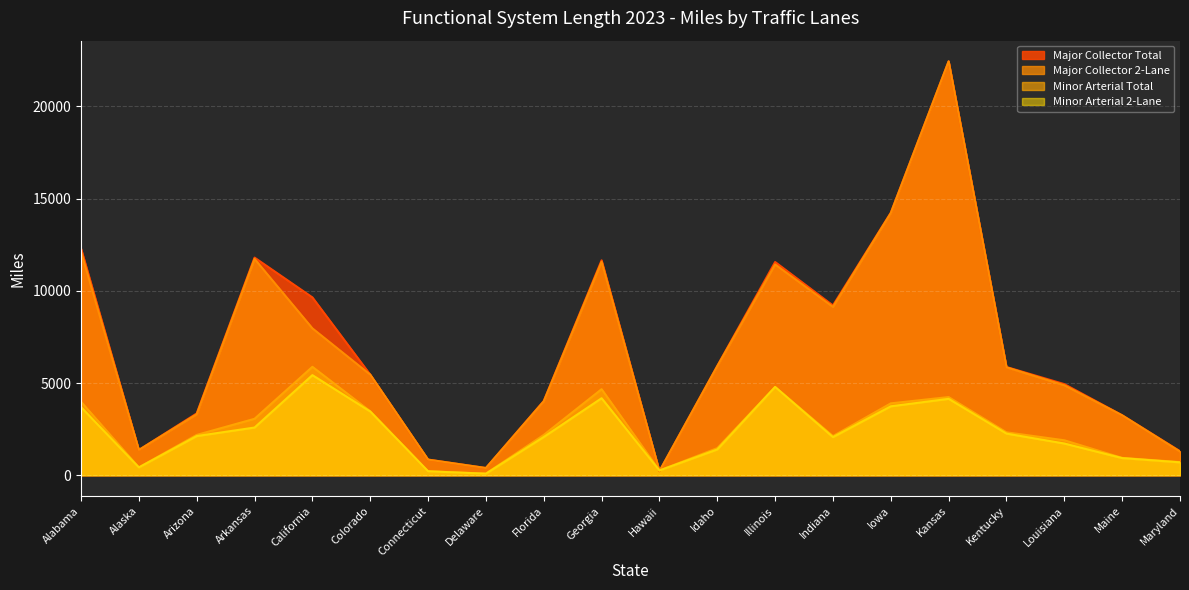

What is the average value of the Major Collector Total series?

6989.9